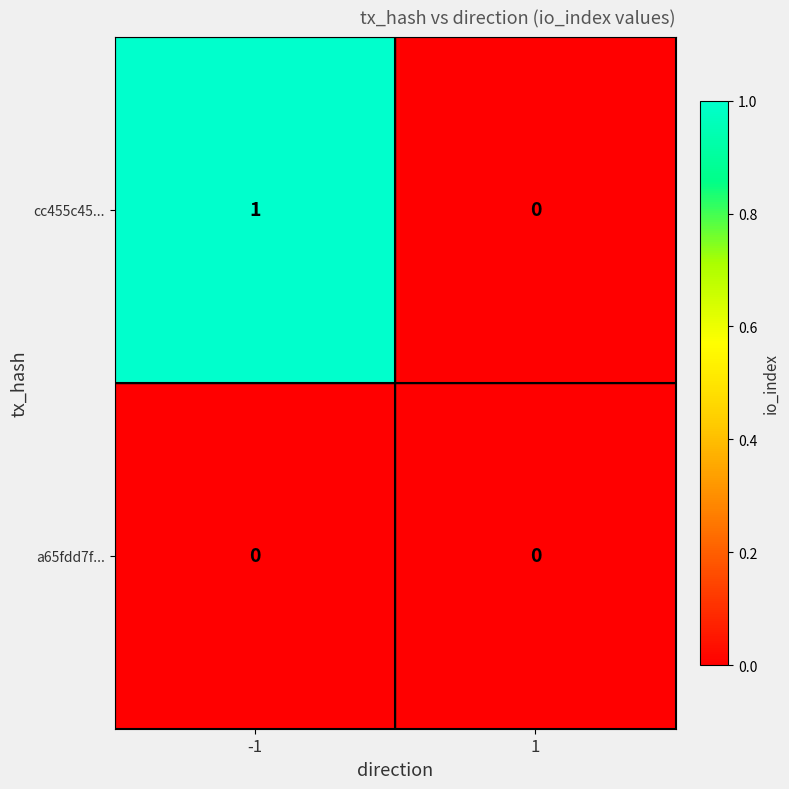

Is it true that cc455c45... equals 1 at -1?

True